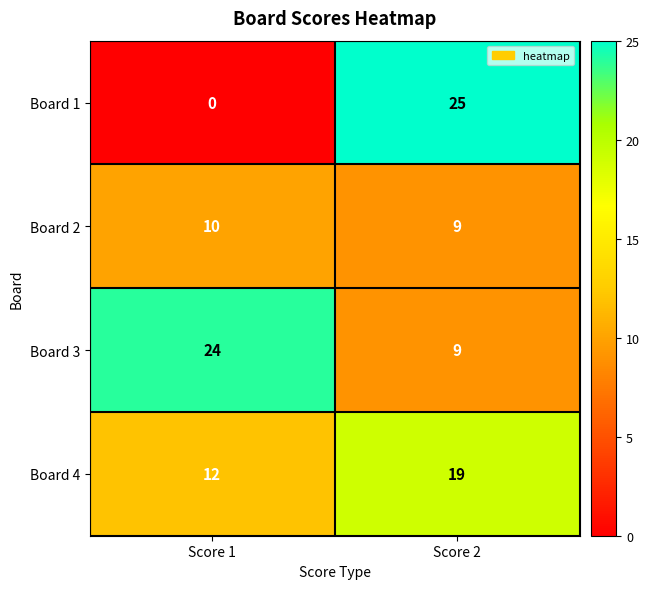

Which series has the largest total across all categories?

Board 3